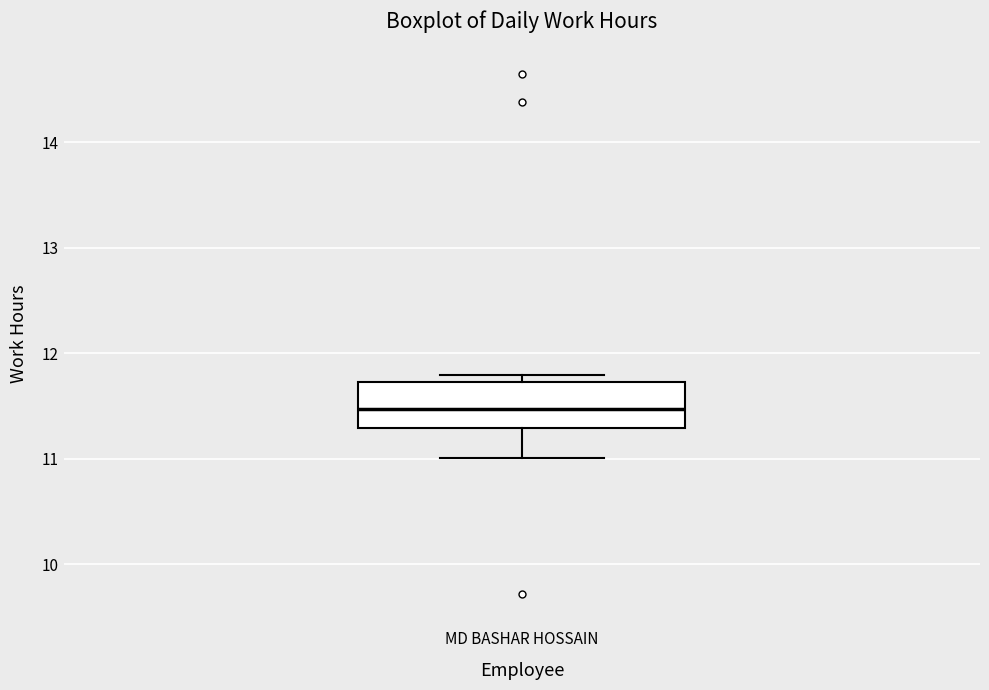

Where does the lower whisker of the box for MD BASHAR HOSSAIN end on the y-axis? The values are not printed on the chart, so give them approximately, as read against the axis.

11.0